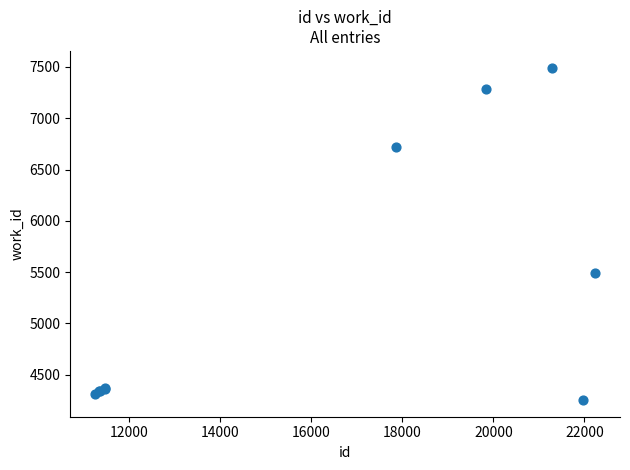

What Y value in the scatter plot is closest to 5873?

5494